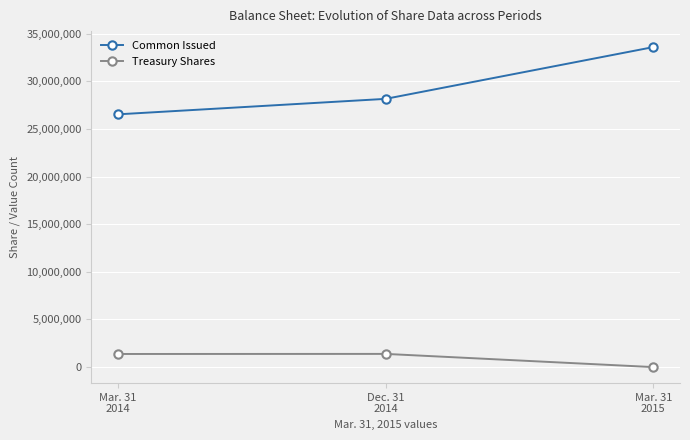

What is the difference between the highest and lowest values at Mar. 31
2014?

25159073